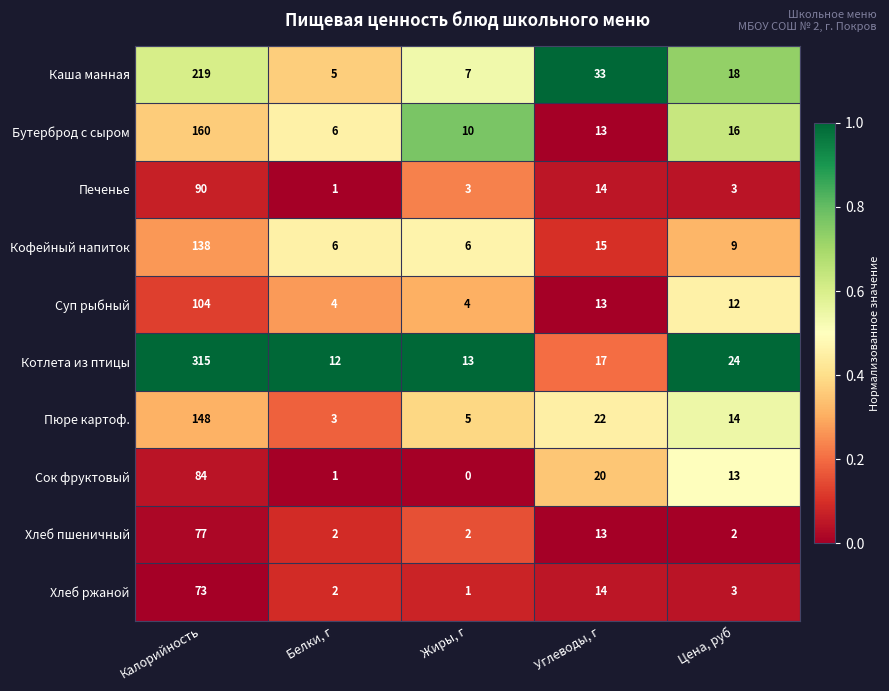

Rank the series by their maximum value, from highest to lowest.

Котлета из птицы, Каша манная, Бутерброд с сыром, Пюре картоф., Кофейный напиток, Суп рыбный, Печенье, Сок фруктовый, Хлеб пшеничный, Хлеб ржаной